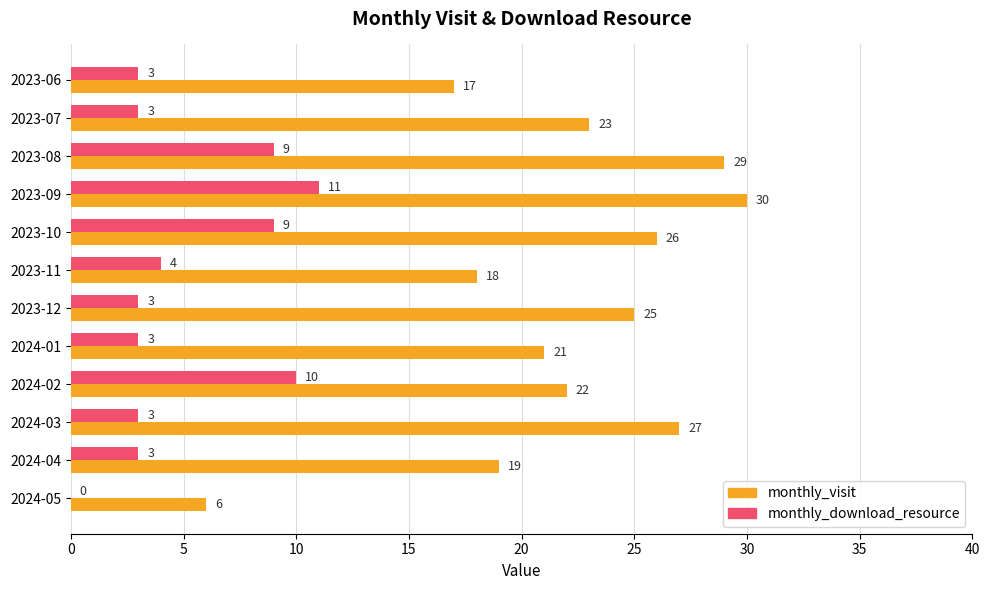

The value of monthly_visit at 2023-08 is 18. True or false?

False